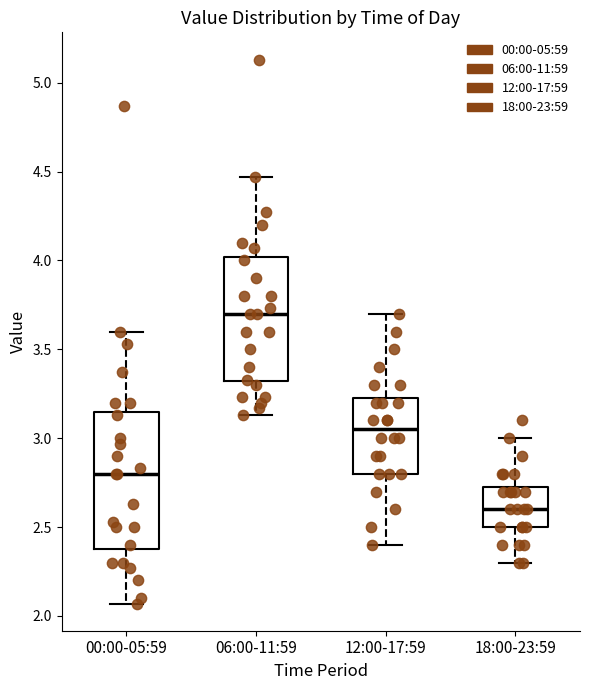

Reading left to right, read every box against the y-axis: the position of its median line, the range the box covers, and the ends of its whiskers. The values are not printed on the chart, so give them approximately, as read against the axis.

00:00-05:59: median 2.80, box 2.40 to 3.15, whiskers 2.05 to 3.60
06:00-11:59: median 3.70, box 3.30 to 4.00, whiskers 3.15 to 4.45
12:00-17:59: median 3.05, box 2.80 to 3.25, whiskers 2.40 to 3.70
18:00-23:59: median 2.60, box 2.50 to 2.75, whiskers 2.30 to 3.00